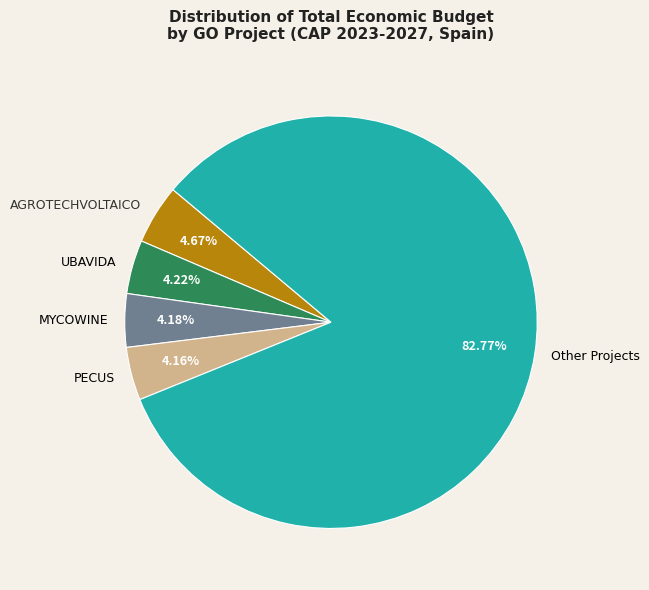

Count the number of slices in the pie.

5